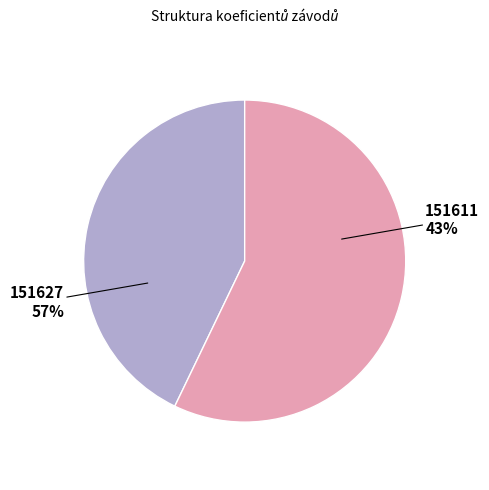

What is the majority slice?

151627